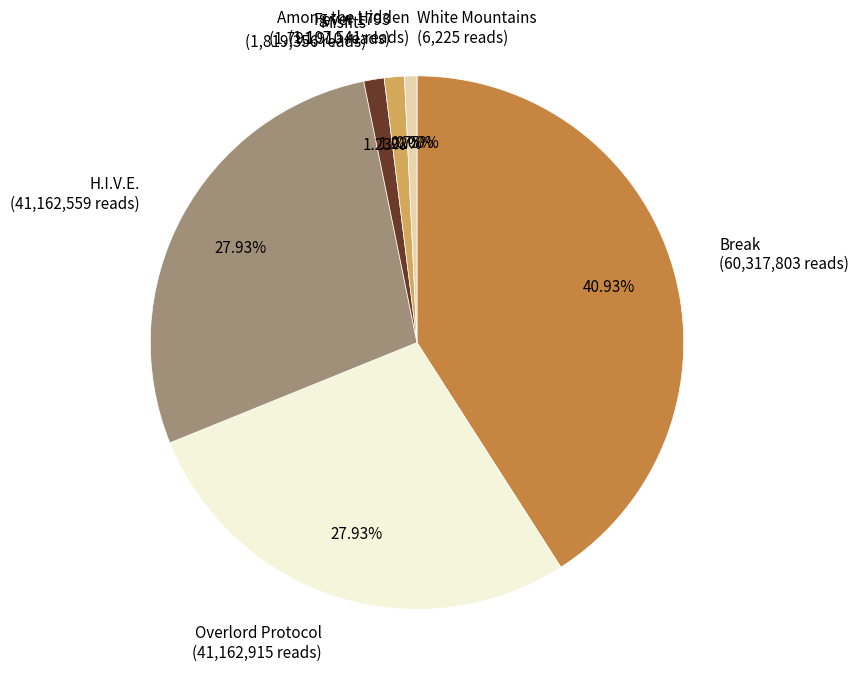

Is there a majority slice in this chart?

No